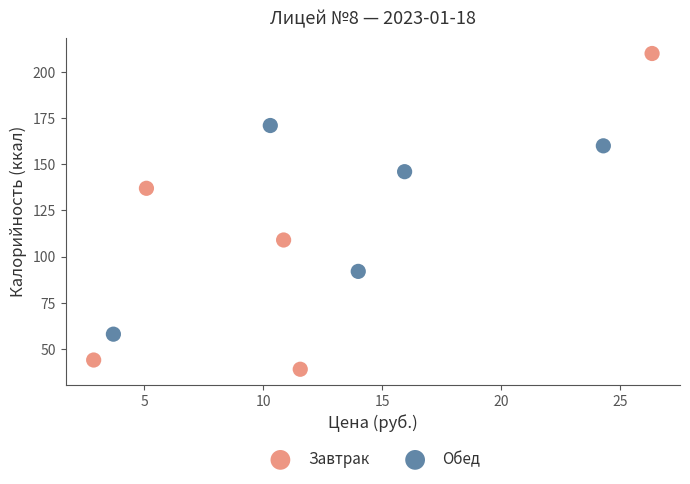

Which series reaches the minimum Y coordinate?

Завтрак